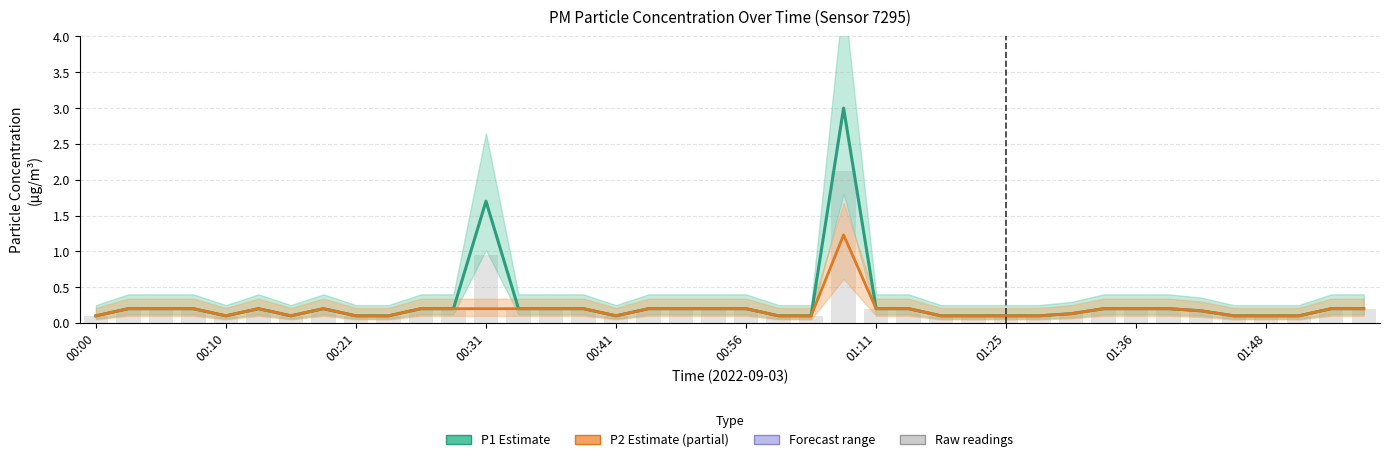

What is the sum of the P2 (PM2.5) values at 21 and 37?

0.2